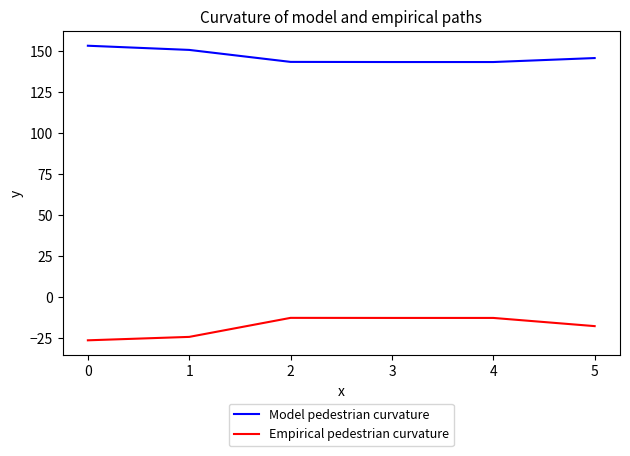

Count the number of data series in this chart.

2